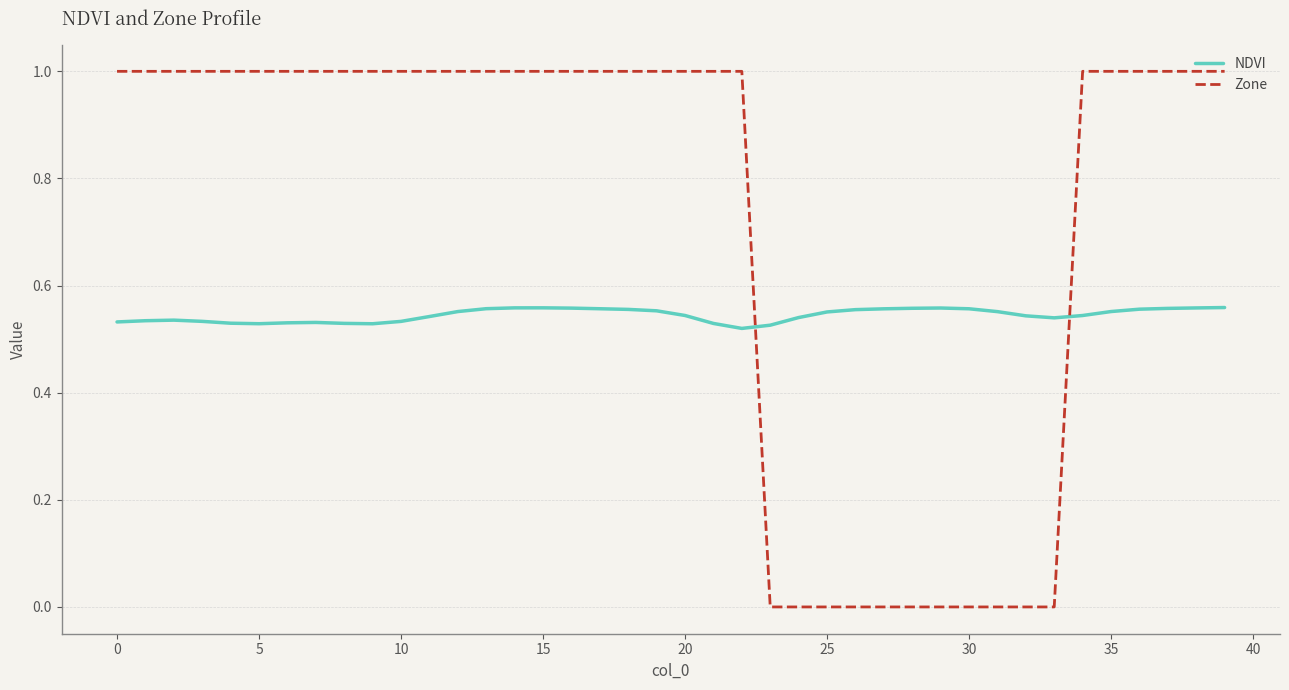

What are all the series names shown in the legend?

NDVI, Zone